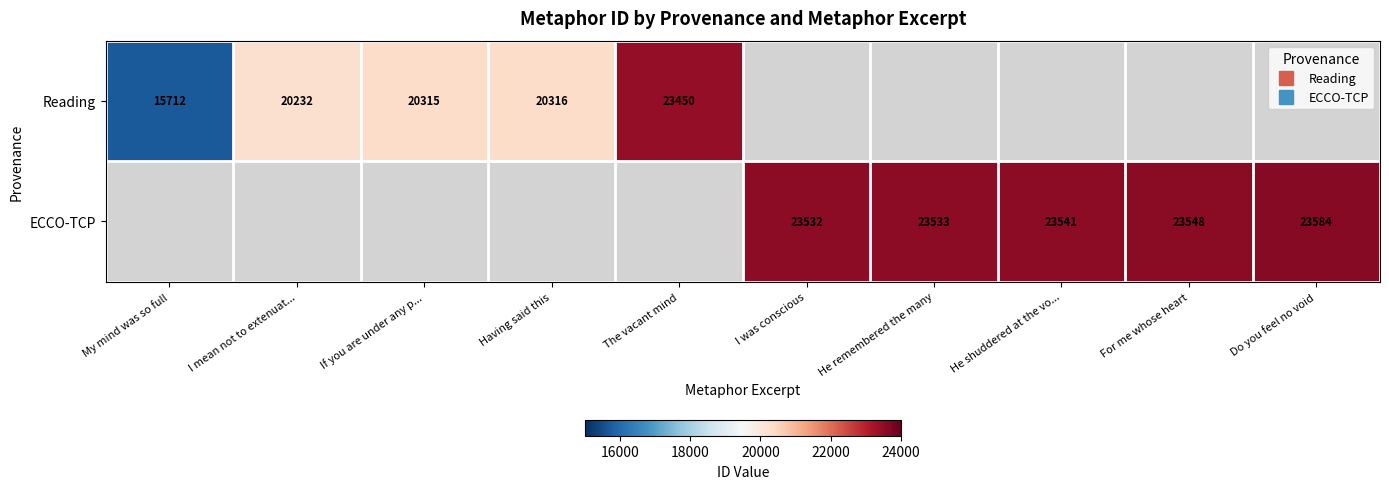

What is the minimum value shown in the chart?

15712.0